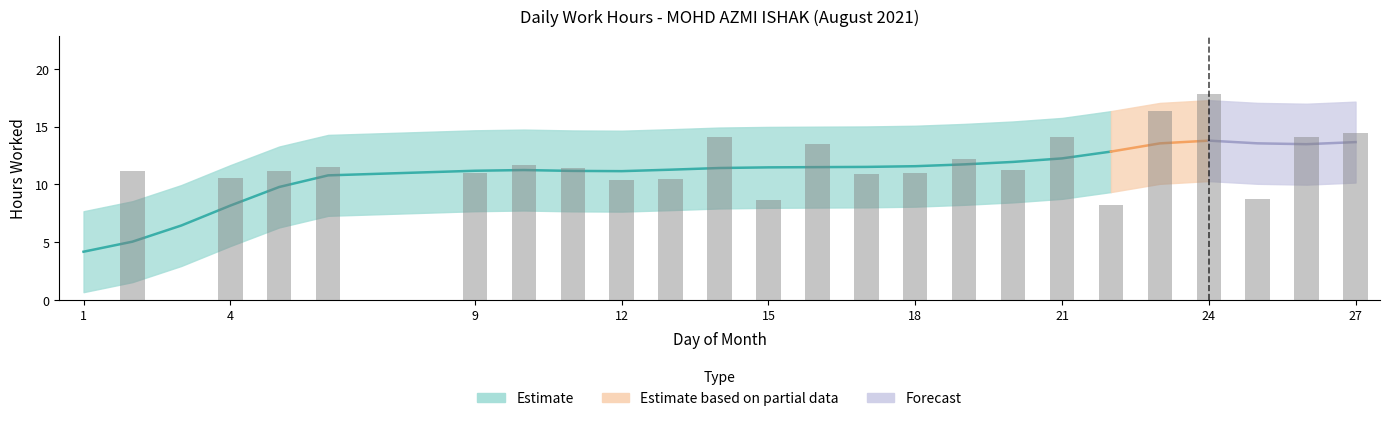

Rank the categories by value from highest to lowest.

24, 23, 27, 14, 21, 26, 16, 19, 10, 6, 11, 20, 2, 5, 18, 9, 17, 4, 13, 12, 25, 15, 22, 1, 3